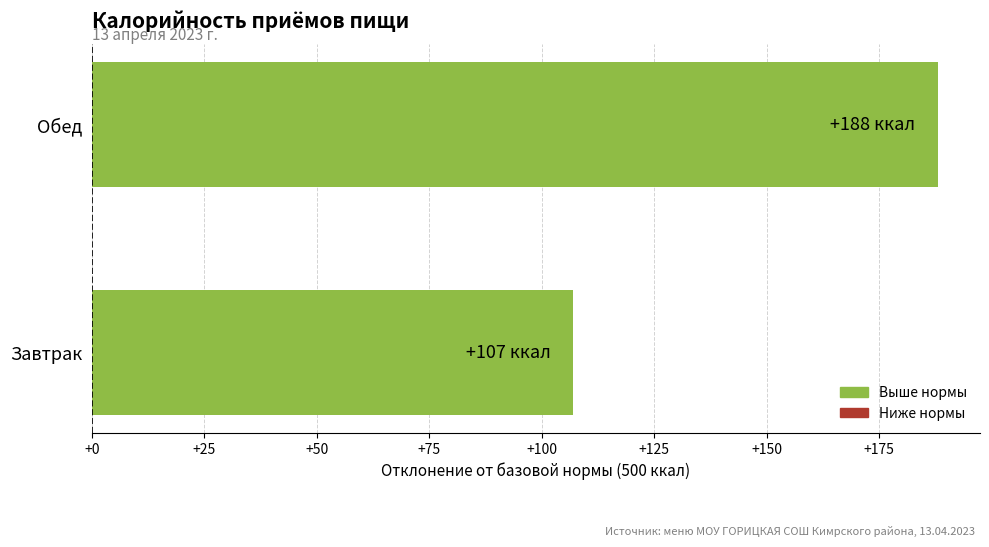

True or false: the data shows 188 at Обед.

True